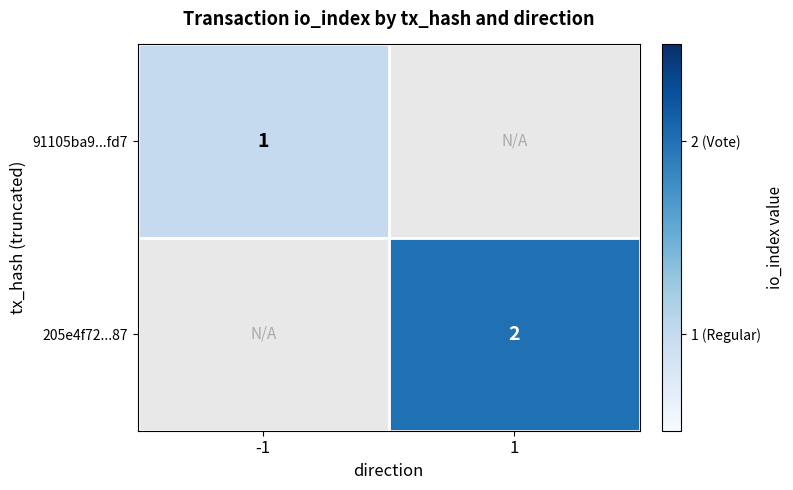

Is it true that 205e4f72...87 equals 3.1 at 1?

False